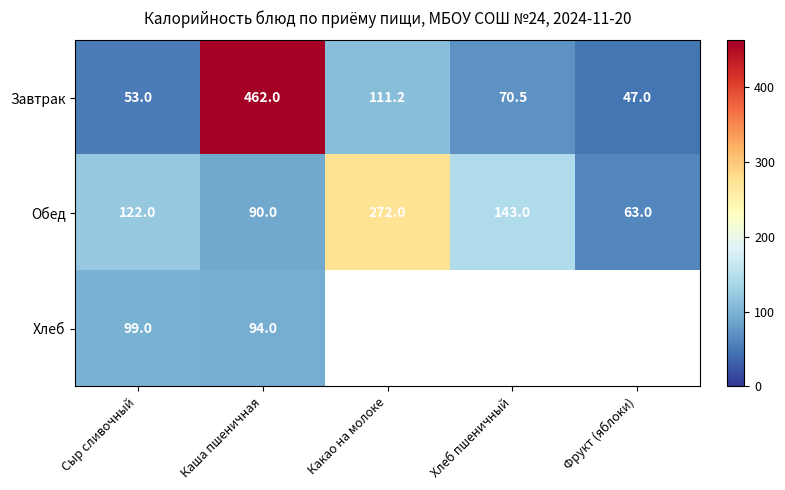

The value of Хлеб at Сыр сливочный is 23.7. True or false?

False